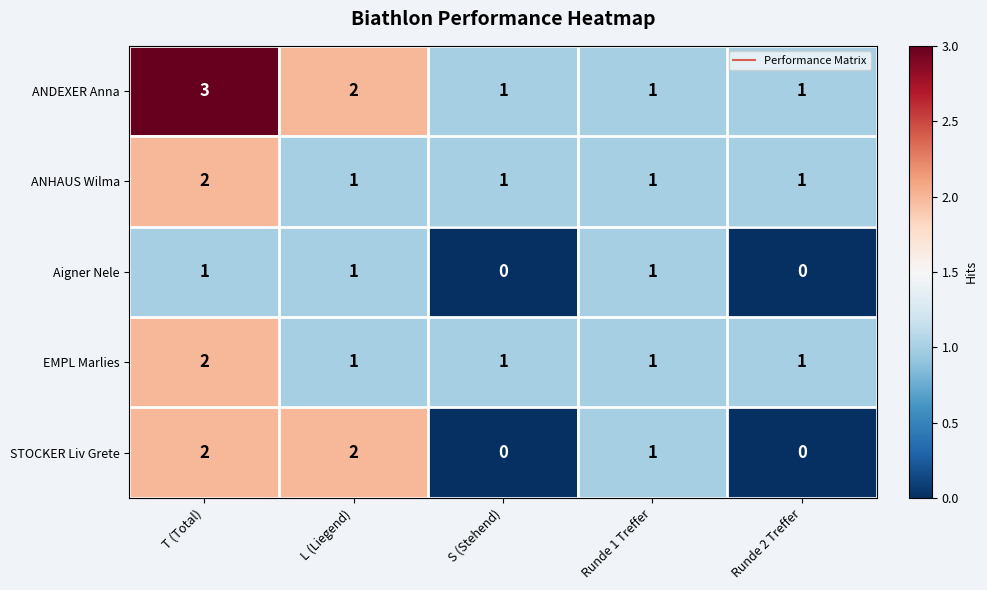

The ANDEXER Anna series shows 0 at Runde 2 Treffer. True or false?

False